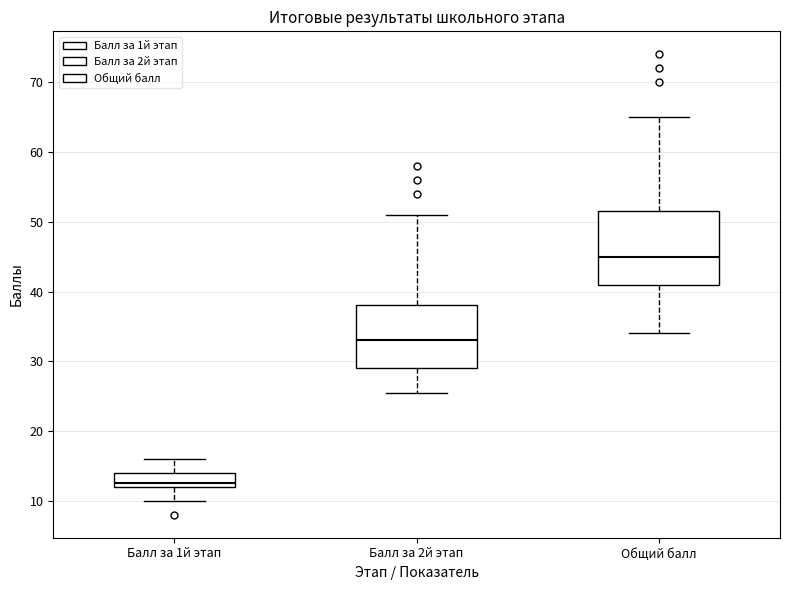

Reading left to right, read every box against the y-axis: the position of its median line, the range the box covers, and the ends of its whiskers. The values are not printed on the chart, so give them approximately, as read against the axis.

Балл за 1й этап: median 13, box 12 to 14, whiskers 10 to 16
Балл за 2й этап: median 33, box 29 to 38, whiskers 26 to 51
Общий балл: median 45, box 41 to 52, whiskers 34 to 65